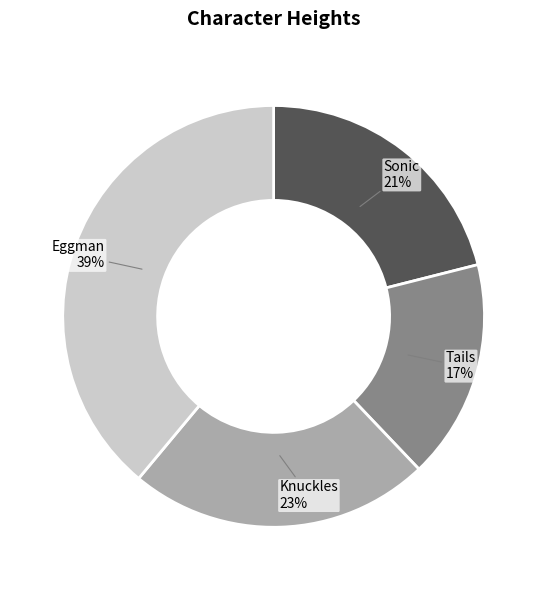

What percentage is the Tails slice, to the nearest percent?

17%